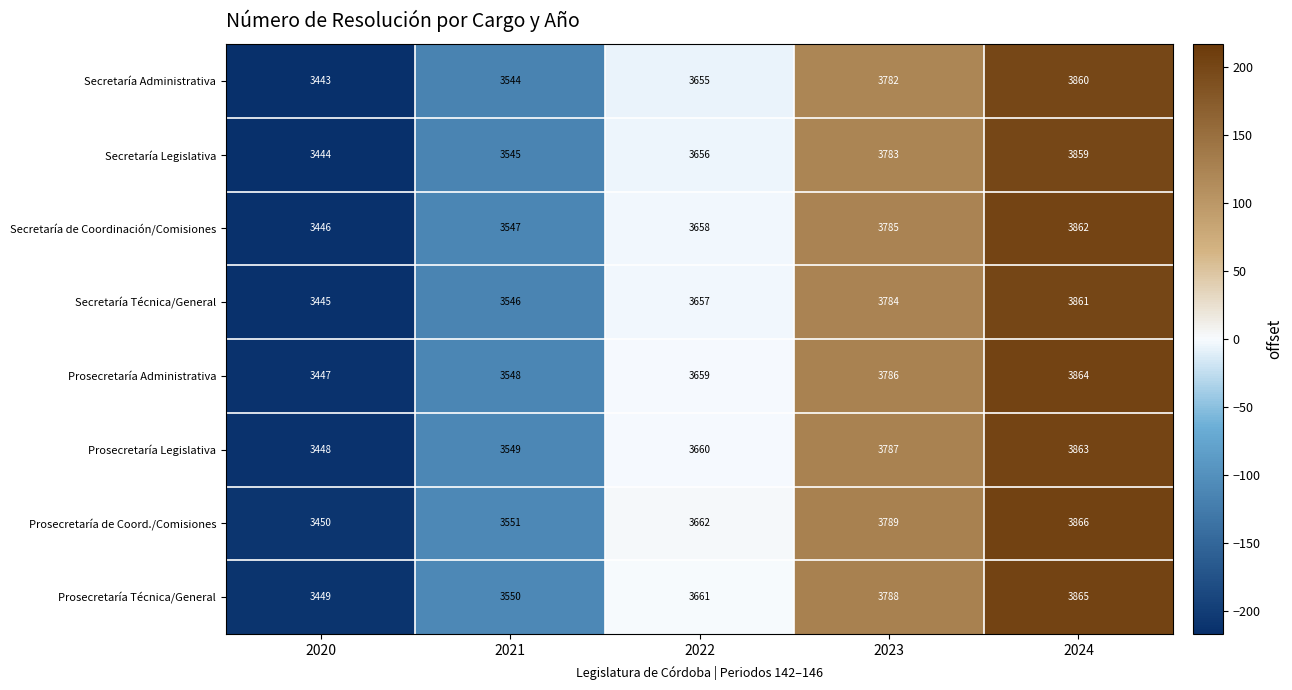

True or false: Secretaría Administrativa has a value of 752 at 2020.

False